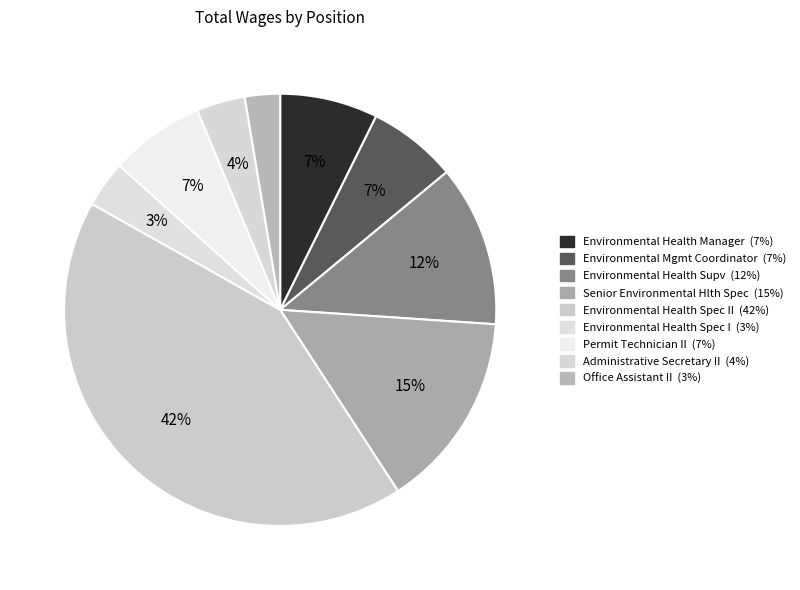

Count the number of slices in the pie.

9